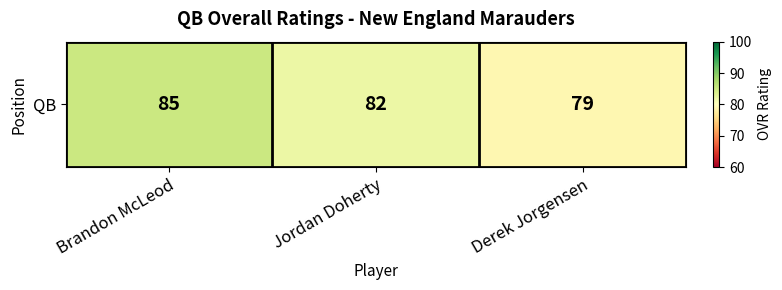

How many values are between 79 and 85?

3